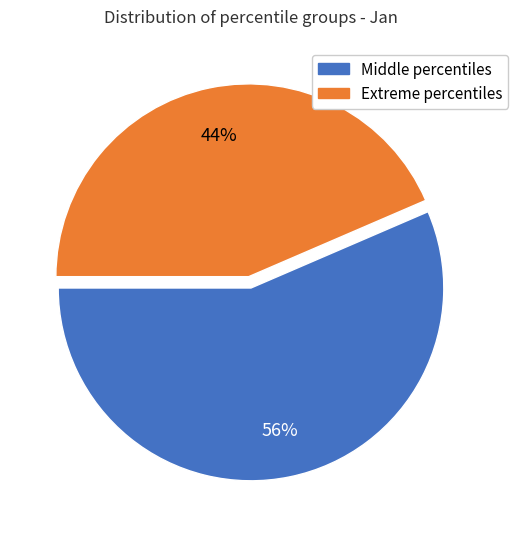

Is there a majority slice in this chart?

Yes